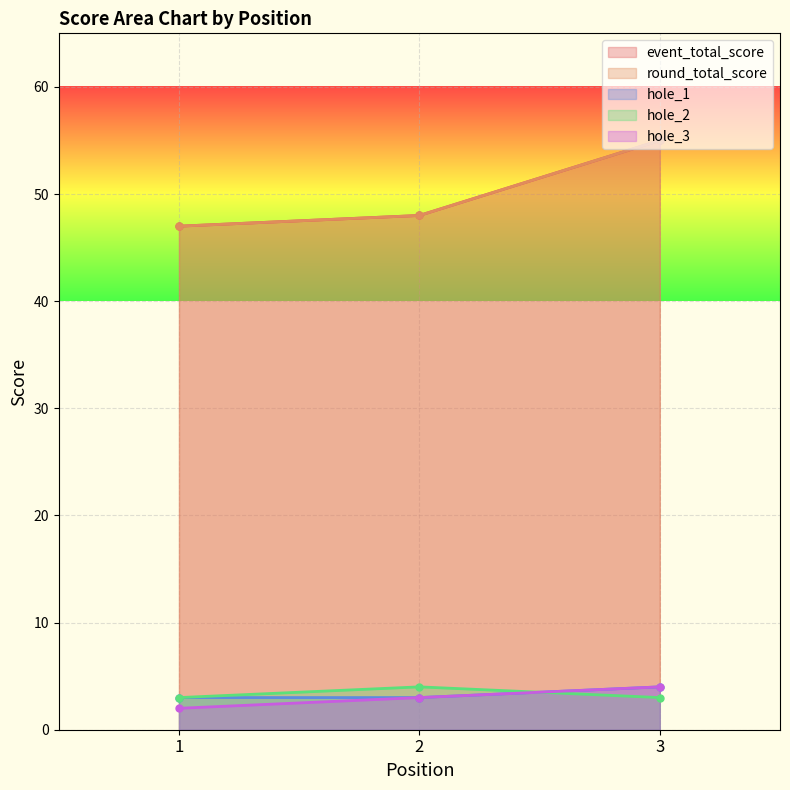

Reading left to right, extract all data points from this chart.

event_total_score: 1=47	2=48	3=55
round_total_score: 1=47	2=48	3=55
hole_1: 1=3	2=3	3=4
hole_2: 1=3	2=4	3=3
hole_3: 1=2	2=3	3=4